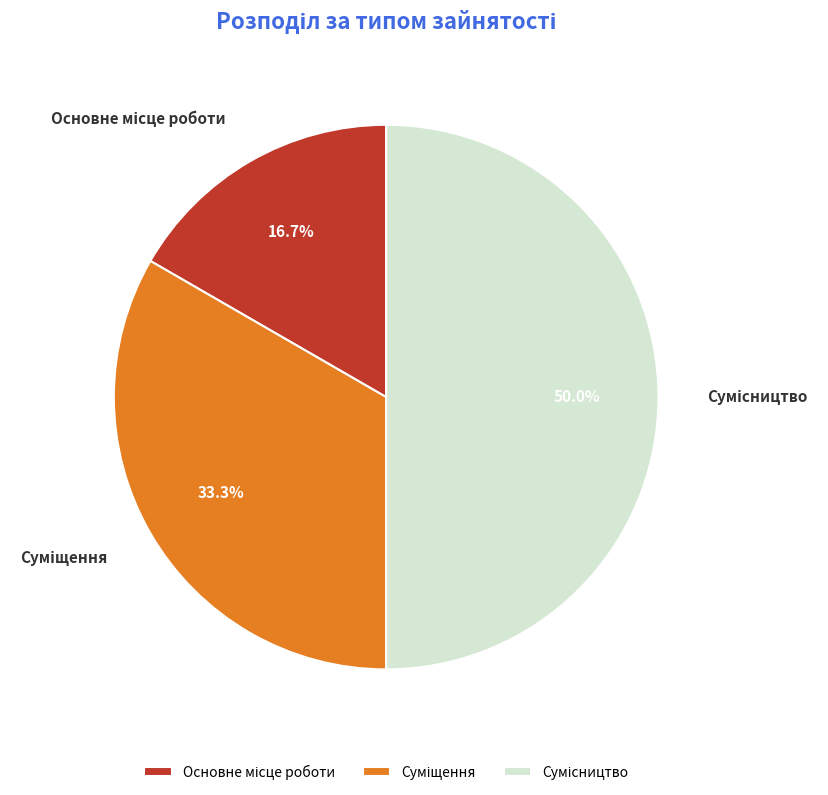

Is it true that Суміщення is 28% of the pie?

False